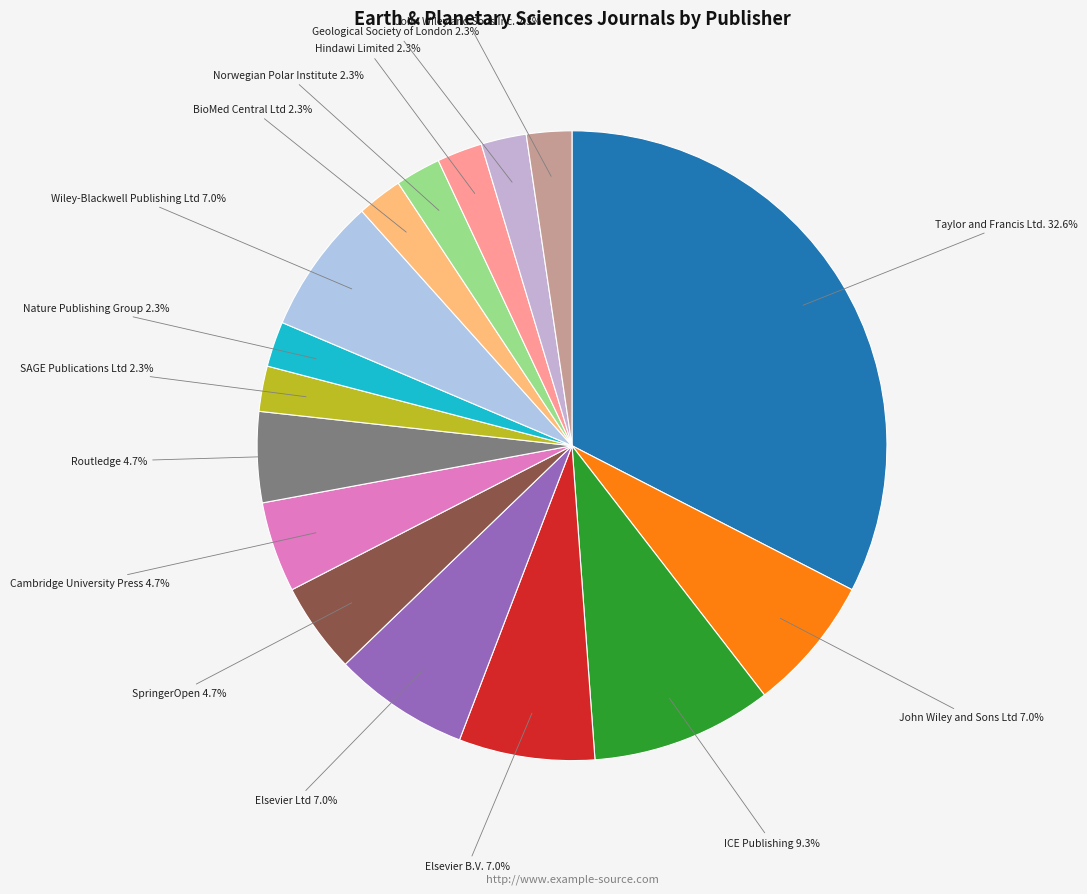

How many segments does this pie chart have?

16